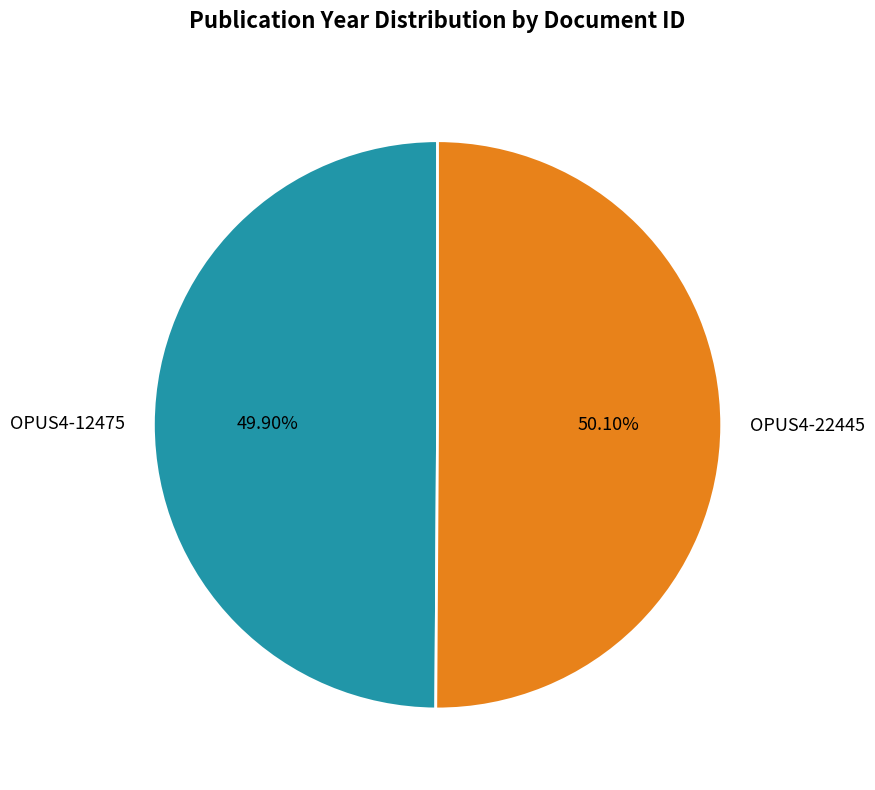

Is the sum of OPUS4-22445 and OPUS4-12475 greater than half?

Yes